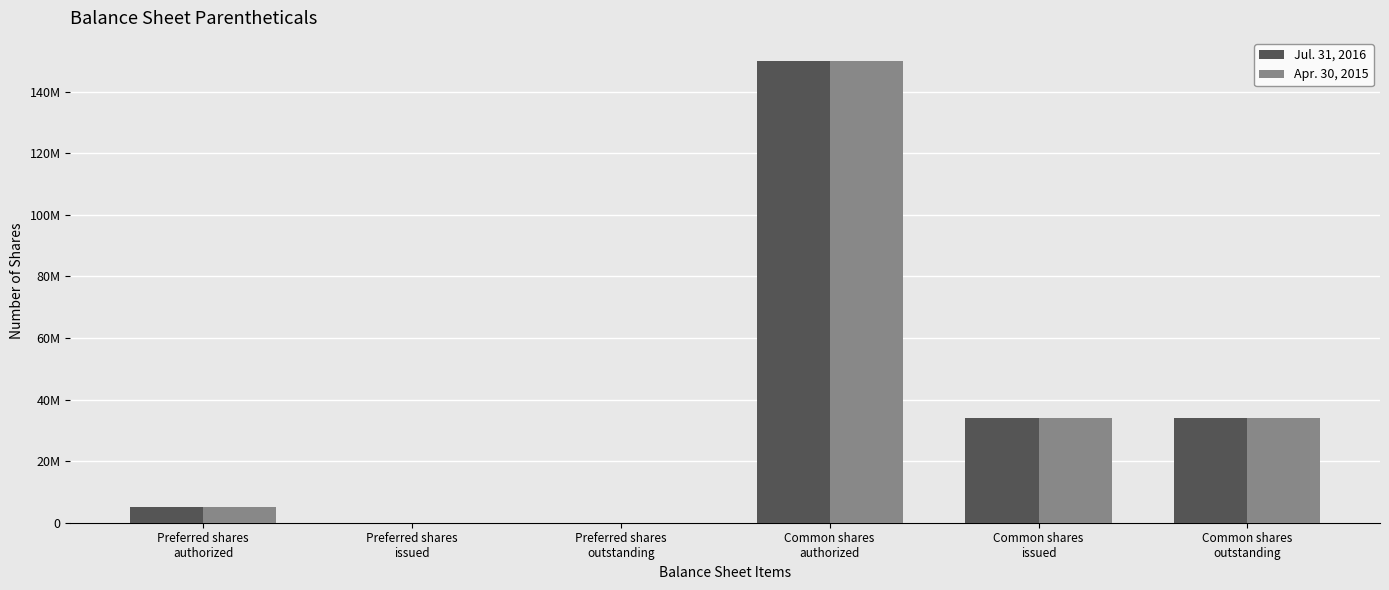

Which label corresponds to the smallest value in the chart?

Preferred shares
issued